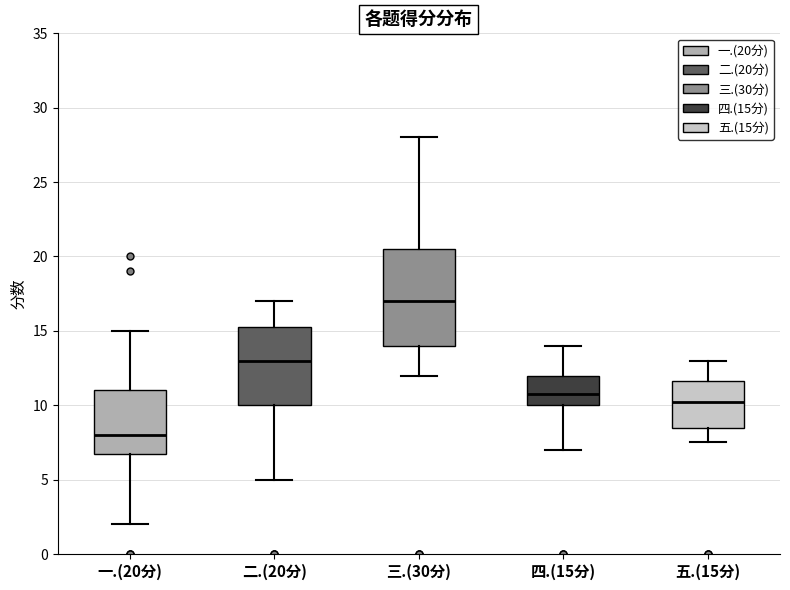

Comparing the boxes themselves (not the whiskers), which one is the tallest?

三.(30分)